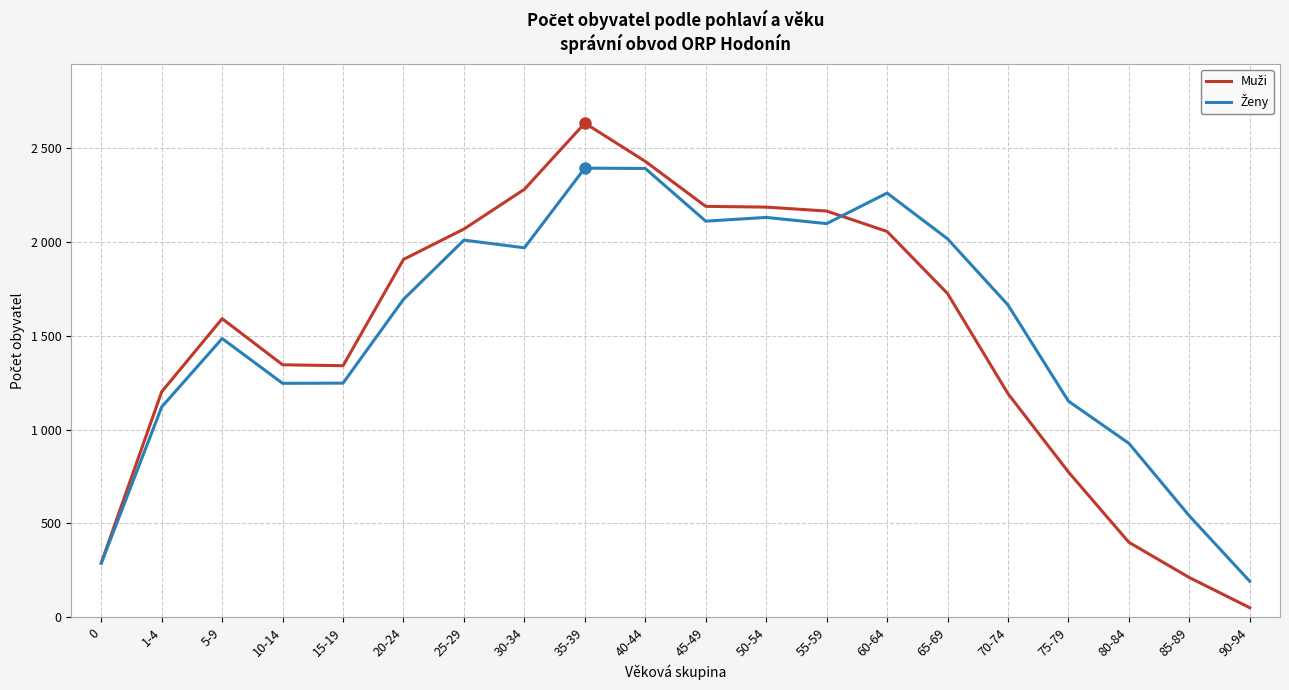

Which series has the widest spread of values?

Muži